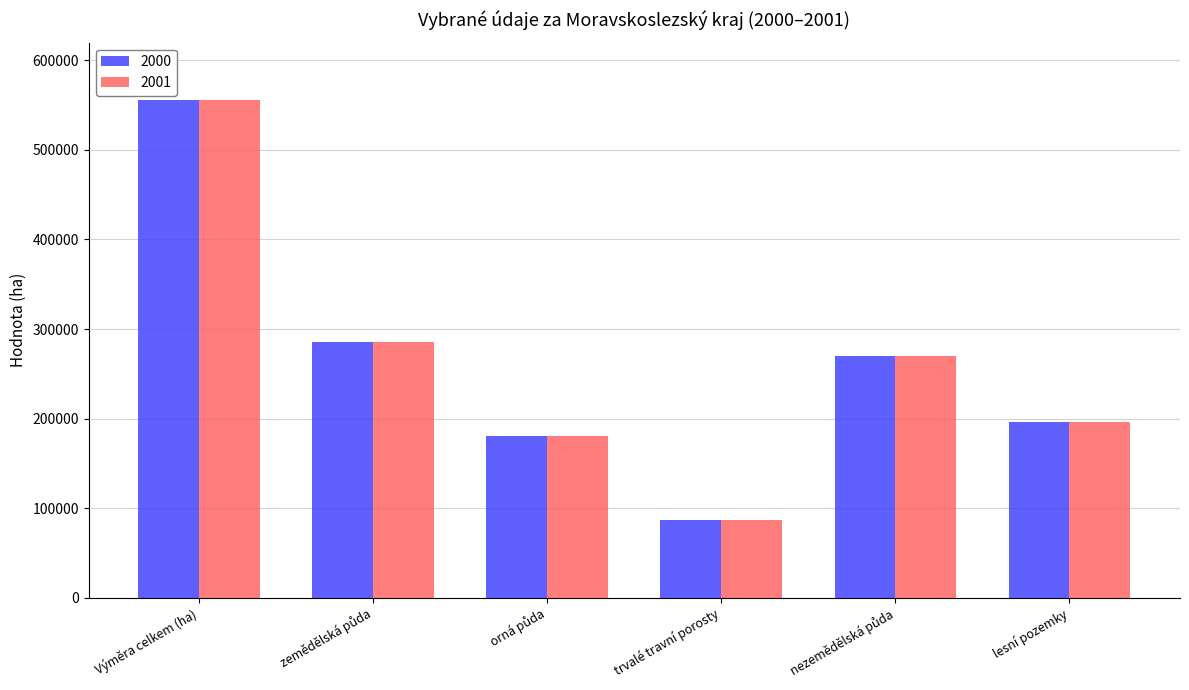

Does the chart contain any negative values?

No